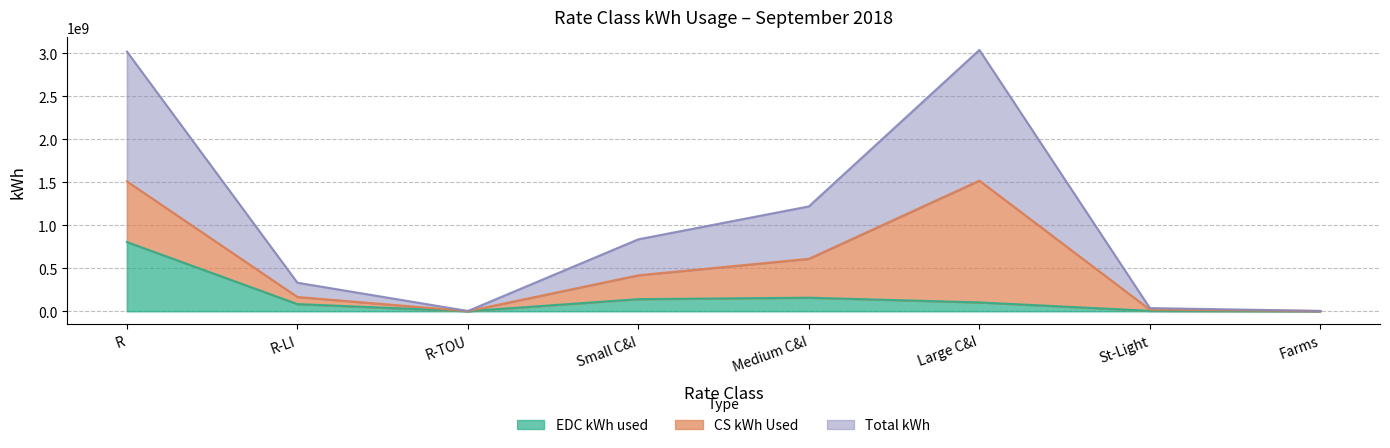

What is the minimum value for EDC kWh used?

242116.0